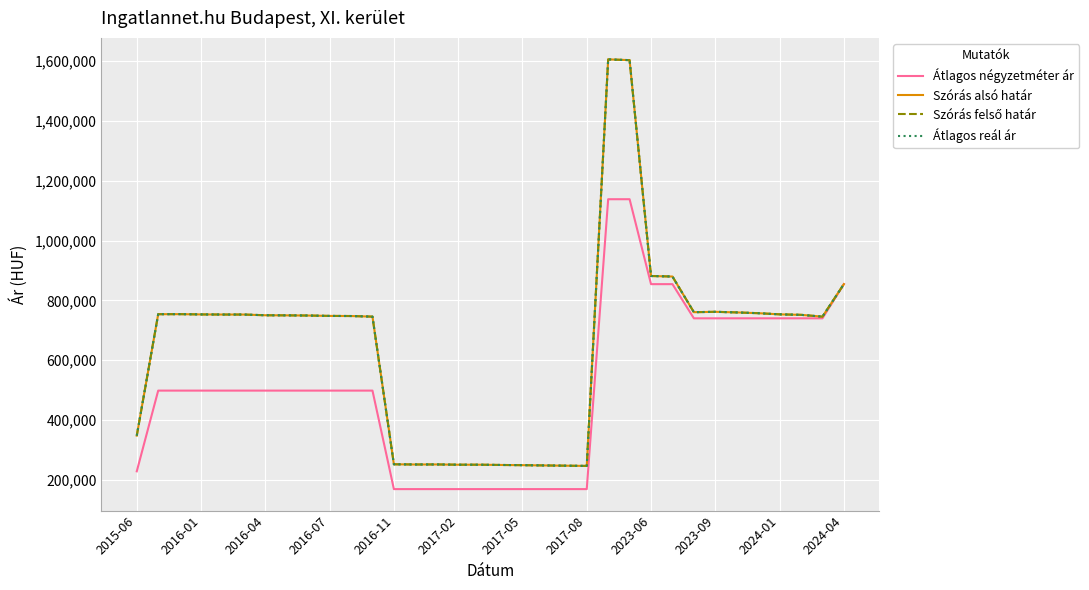

Is this an area chart (filled region under the line)?

No